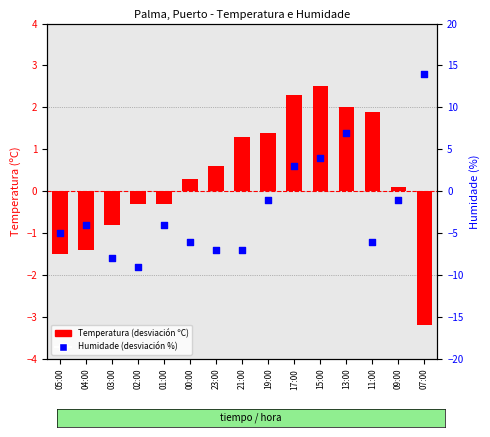

Which series has the largest total across all categories?

Temperatura (ºC)